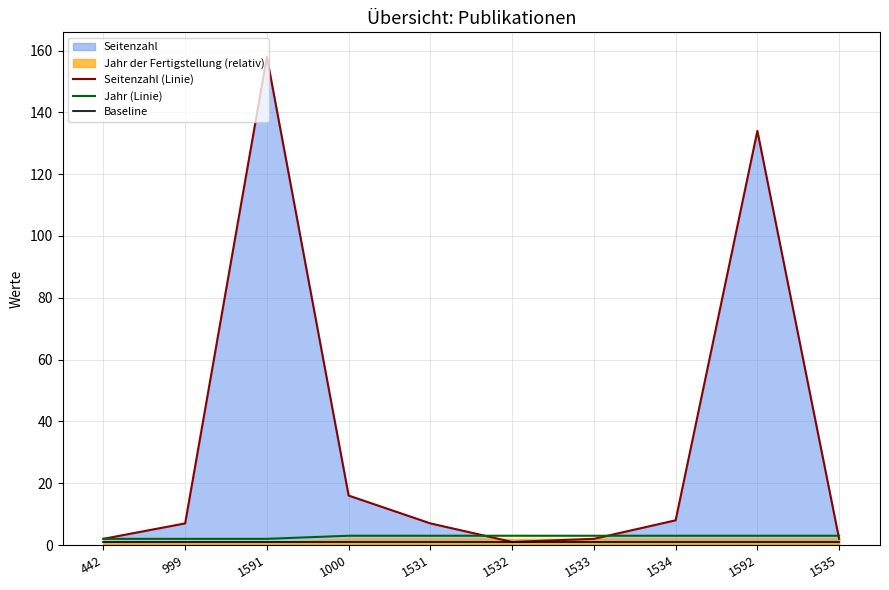

How many values in the Seitenzahl (Linie) series are below 7?

4